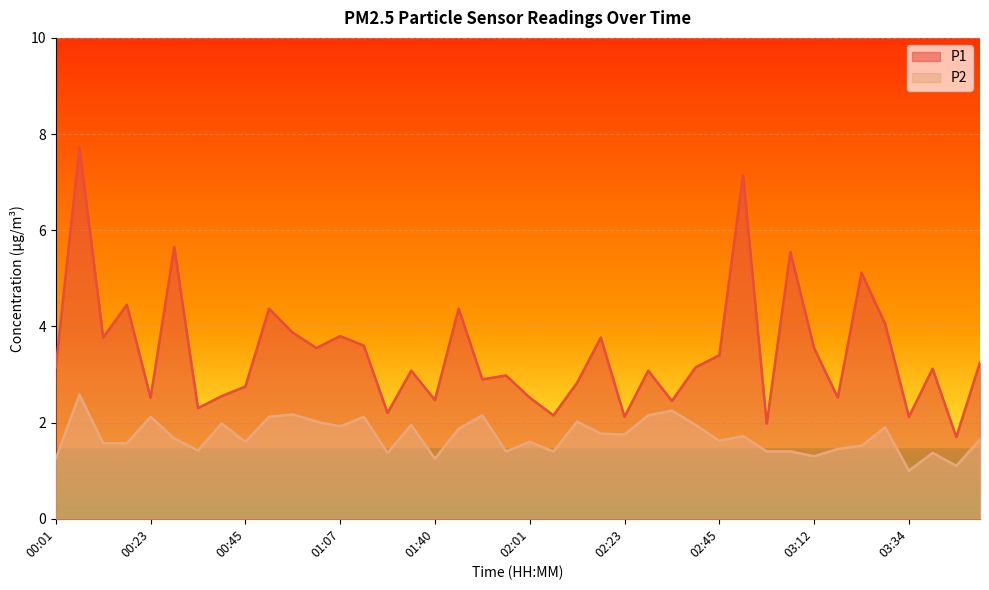

At which category is the sum across all series the highest?

00:07